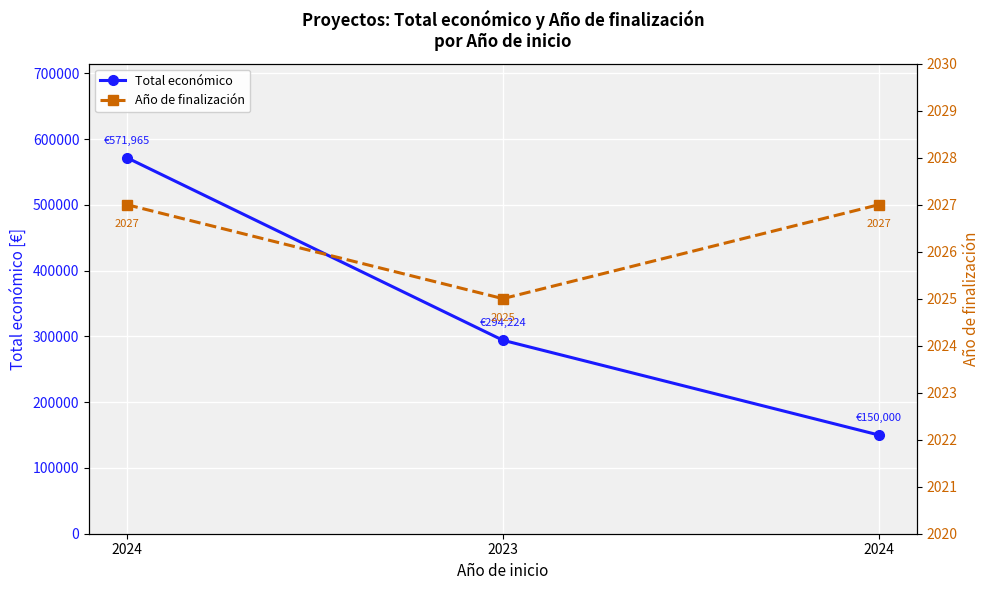

Reading right to left, list all the values displayed in this chart.

Total económico: 2024=150000	2023=294224	2024=571965
Año de finalización: 2024=2027	2023=2025	2024=2027